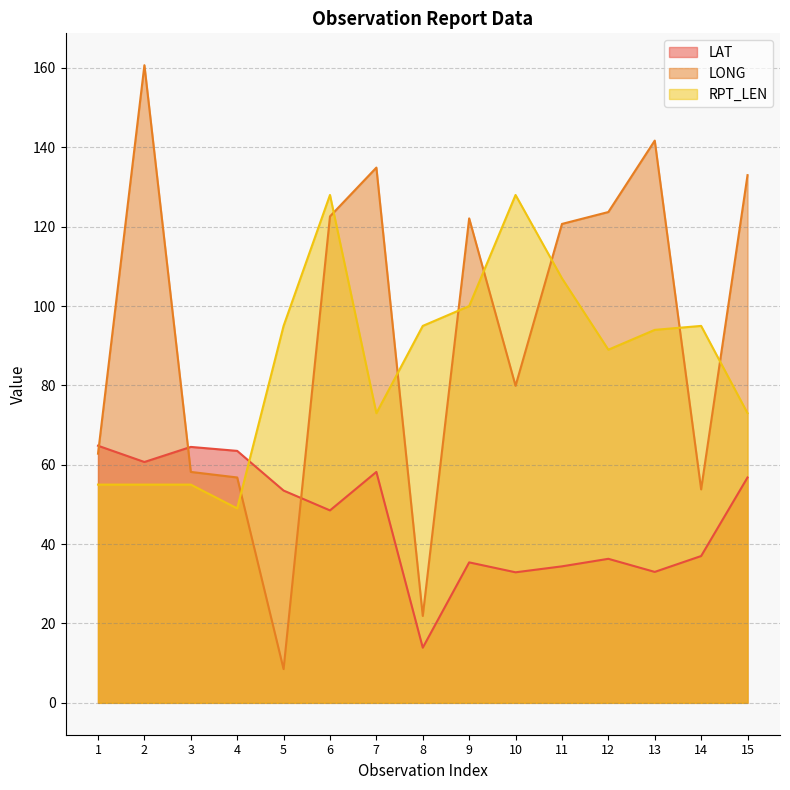

Rank the series by their maximum value, from lowest to highest.

LAT, RPT_LEN, LONG